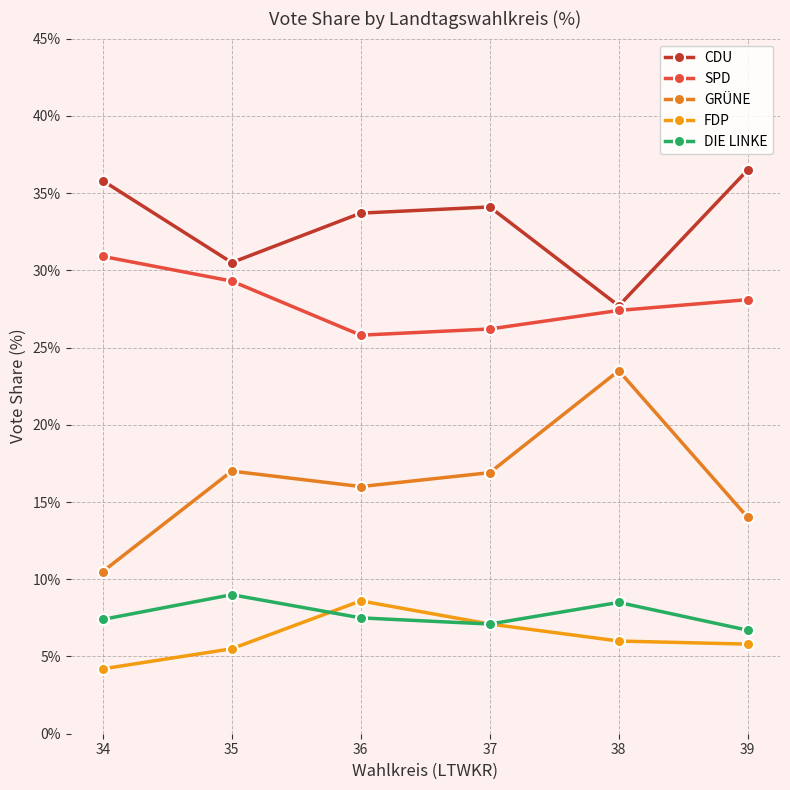

List the series in order of their peak value, lowest first.

FDP, DIE LINKE, GRÜNE, SPD, CDU